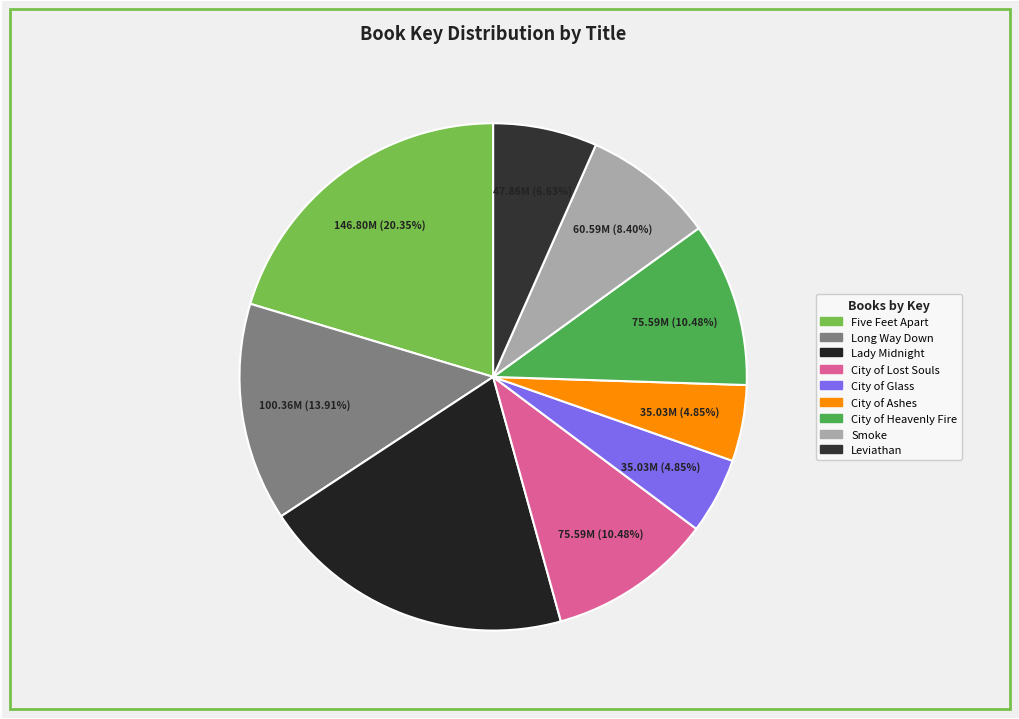

How much of the chart is everything except City of Heavenly Fire?

89.5%